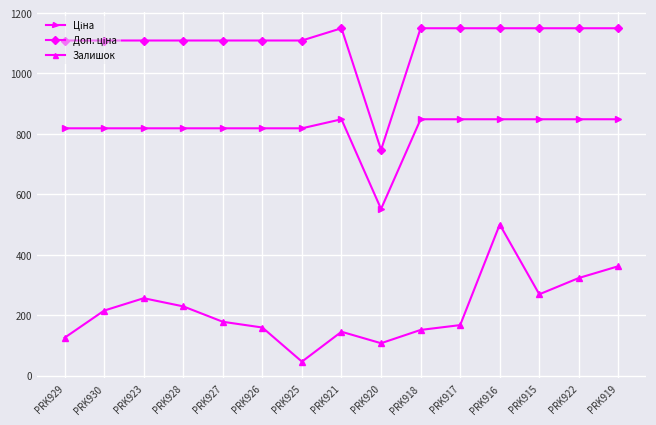

How many lines are shown in the chart?

3